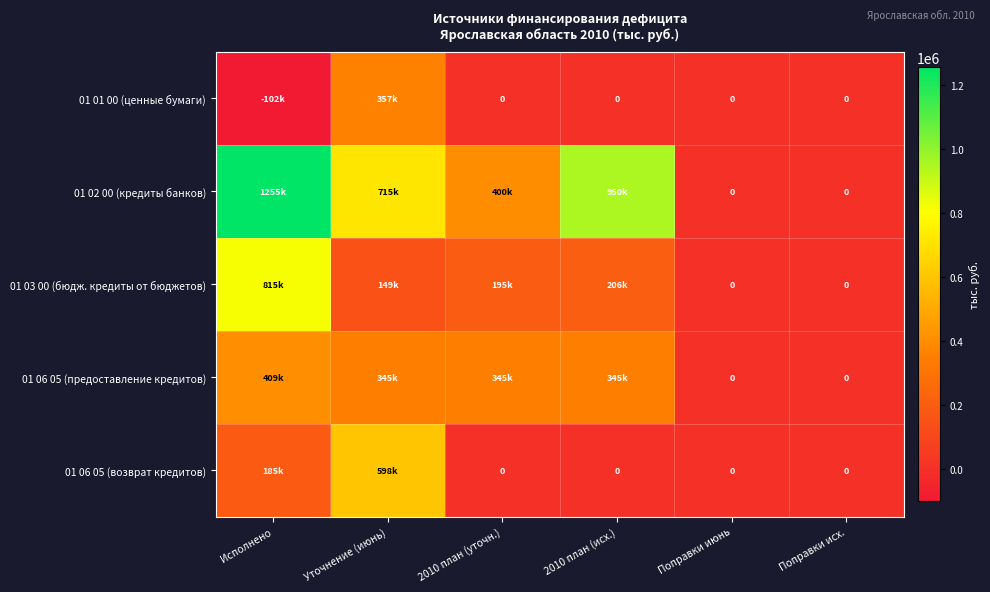

Which label corresponds to the largest value in the chart?

Исполнено